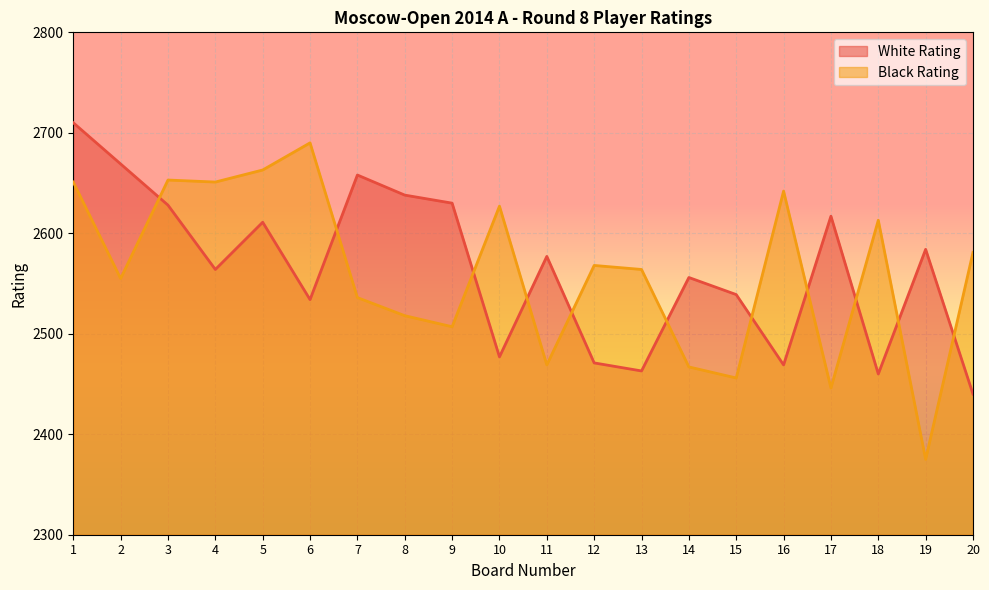

List the labels in order of White Rating value, smallest first.

20, 18, 13, 16, 12, 10, 6, 15, 14, 4, 11, 19, 5, 17, 3, 9, 8, 7, 2, 1